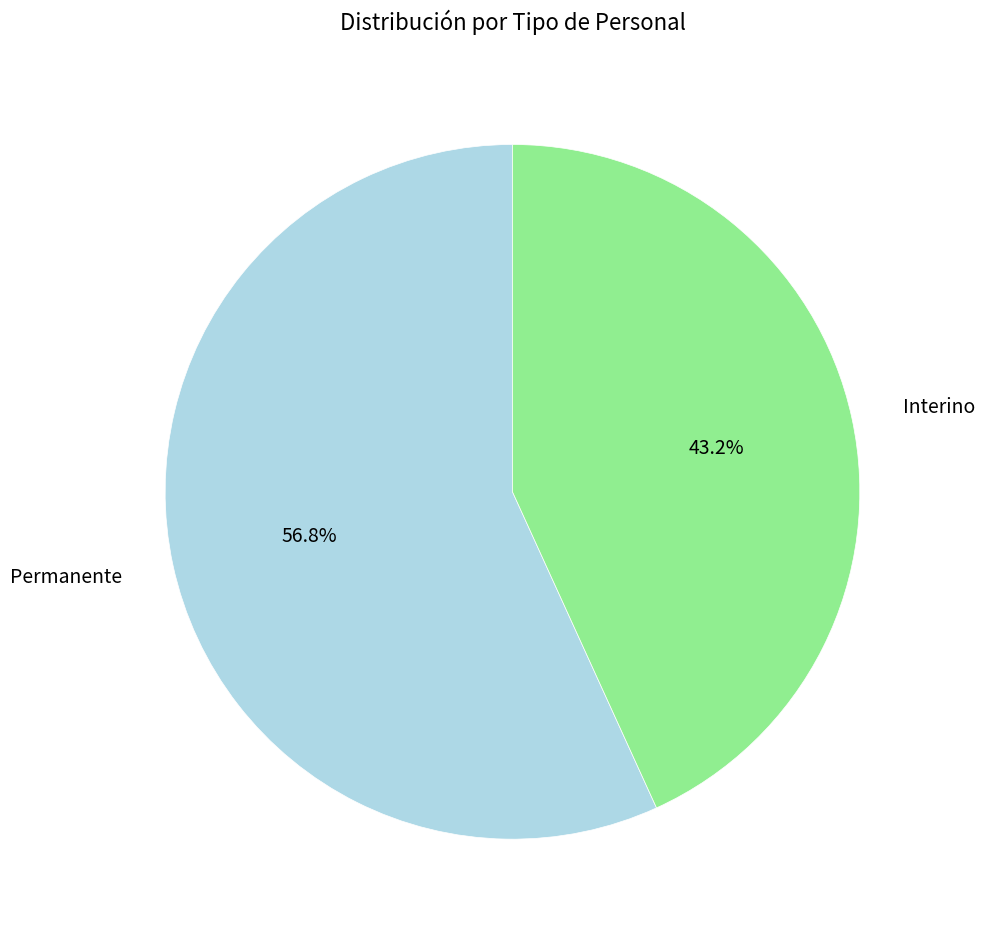

To the nearest percent, what is the difference between the Interino and Permanente slice percentages?

14%